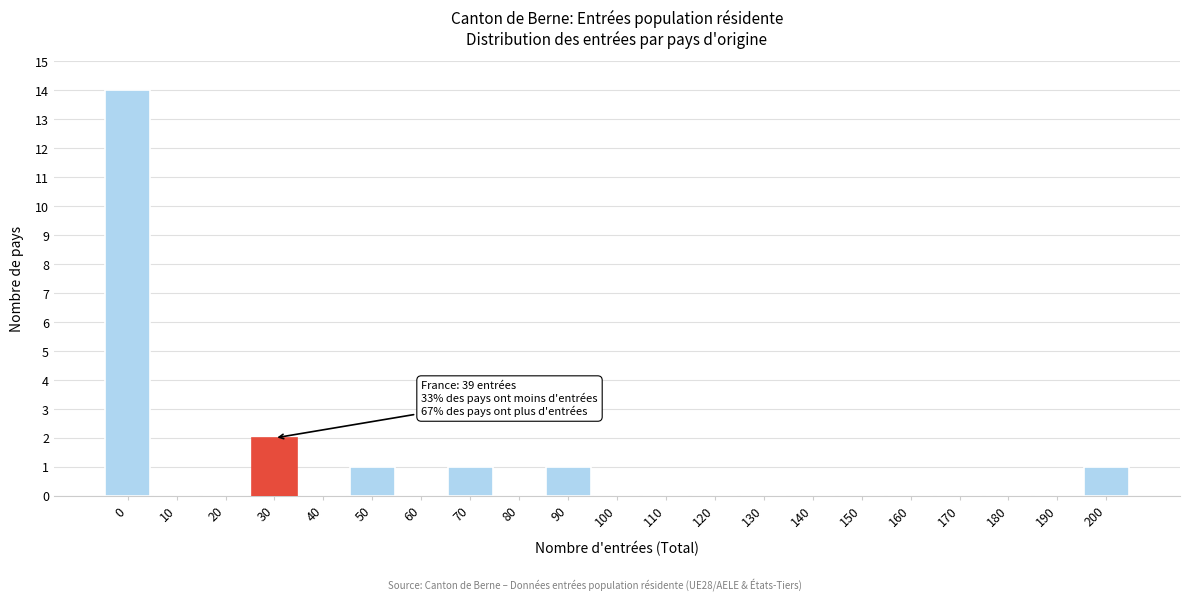

Reading left to right, what are all the values shown in this chart?

0=14	10=0	20=0	30=2	40=0	50=1	60=0	70=1	80=0	90=1	100=0	110=0	120=0	130=0	140=0	150=0	160=0	170=0	180=0	190=0	200=1